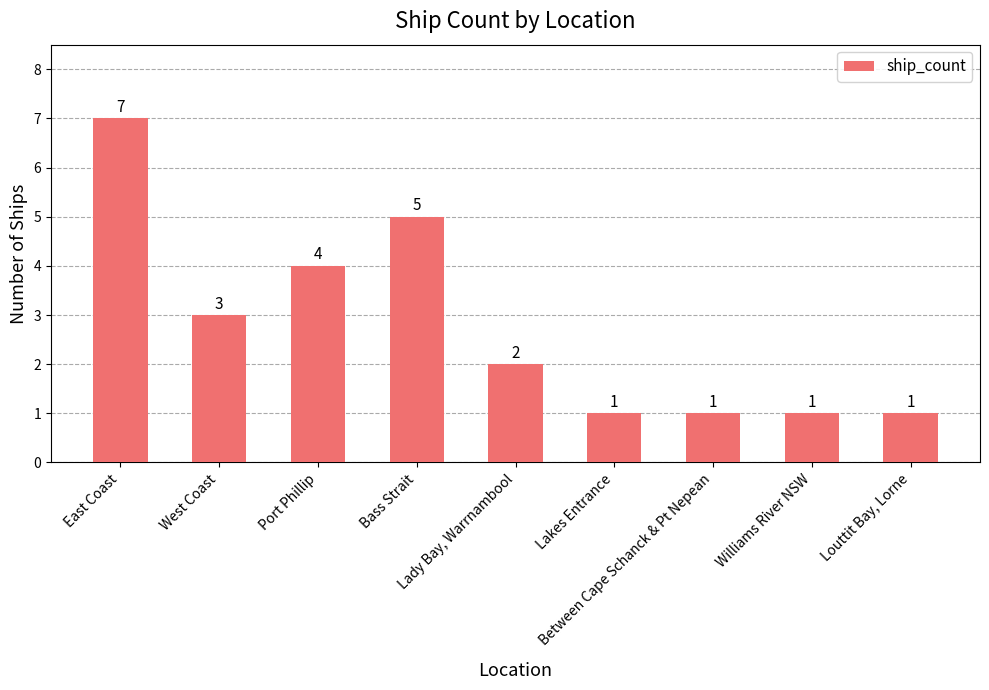

What is the greatest value displayed?

7